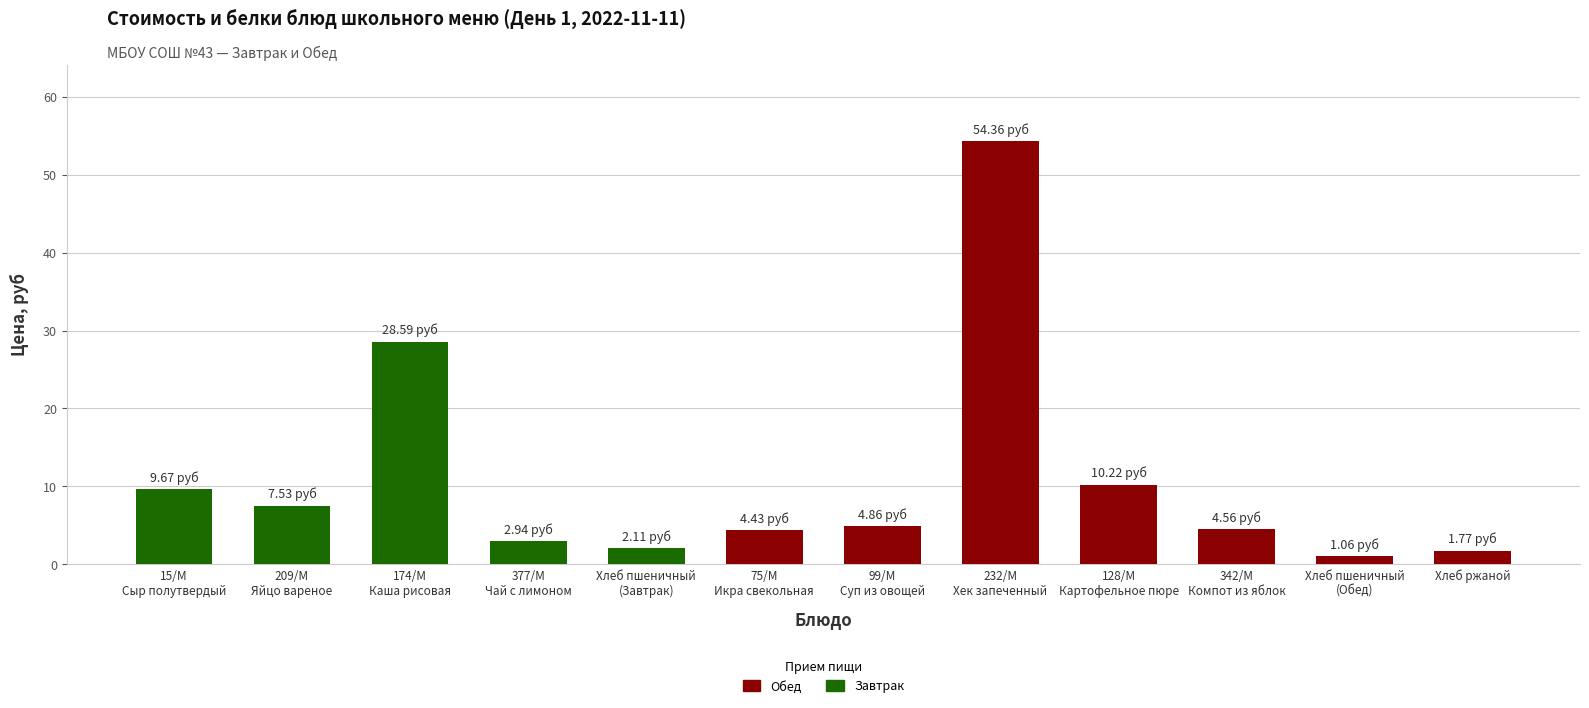

How many values are below 4?

4